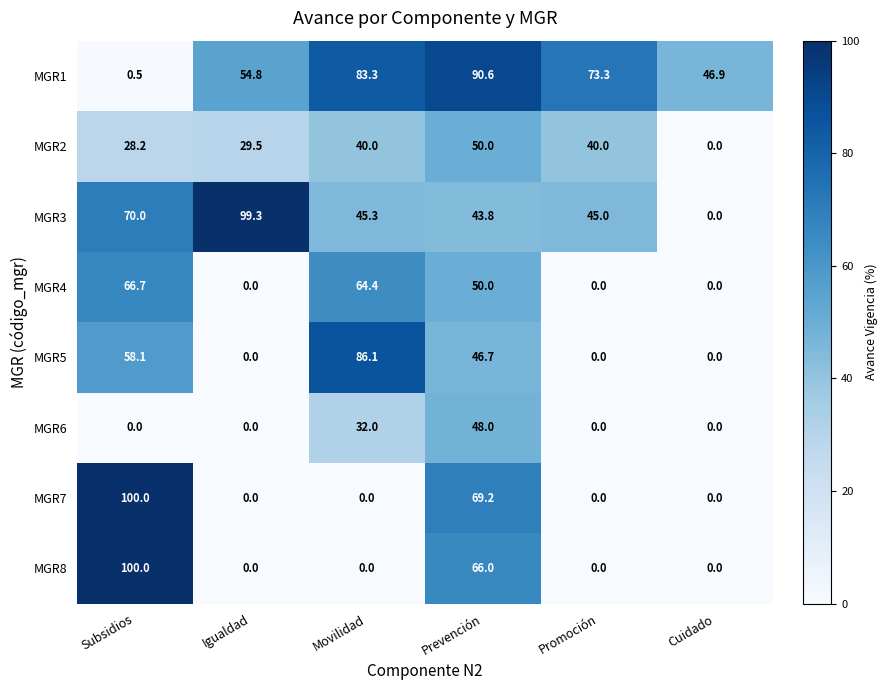

True or false: MGR3 has a value of 99.3 at Igualdad.

True